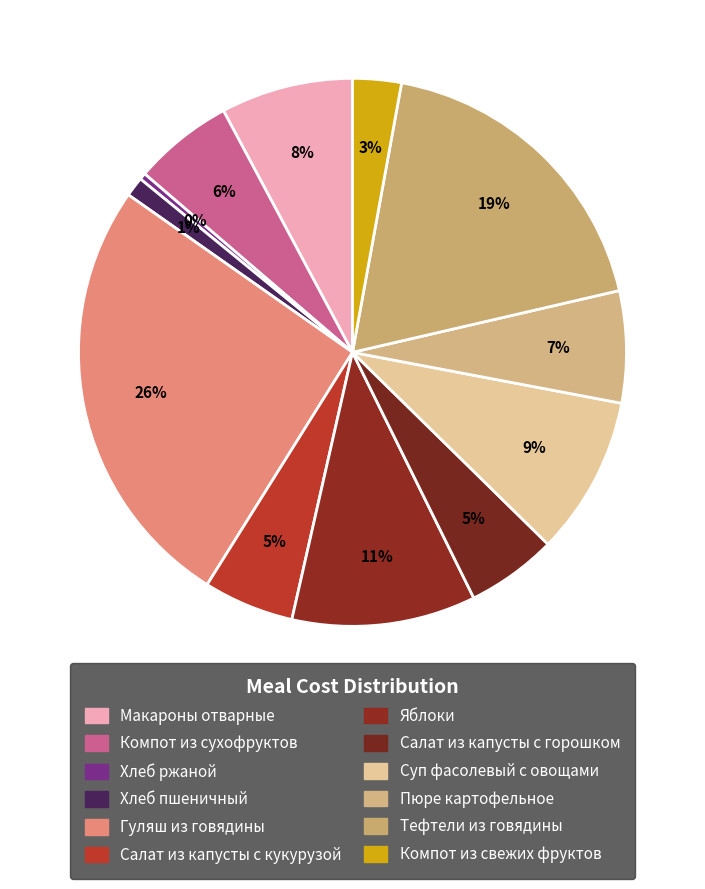

To the nearest percent, what is the difference between the Тефтели из говядины and Пюре картофельное slice percentages?

12%